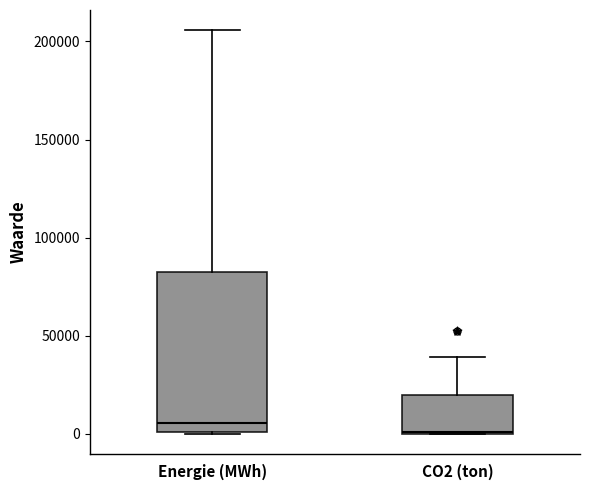

Where is the upper edge of the box for CO2 (ton) on the y-axis? The values are not printed on the chart, so give them approximately, as read against the axis.

20000